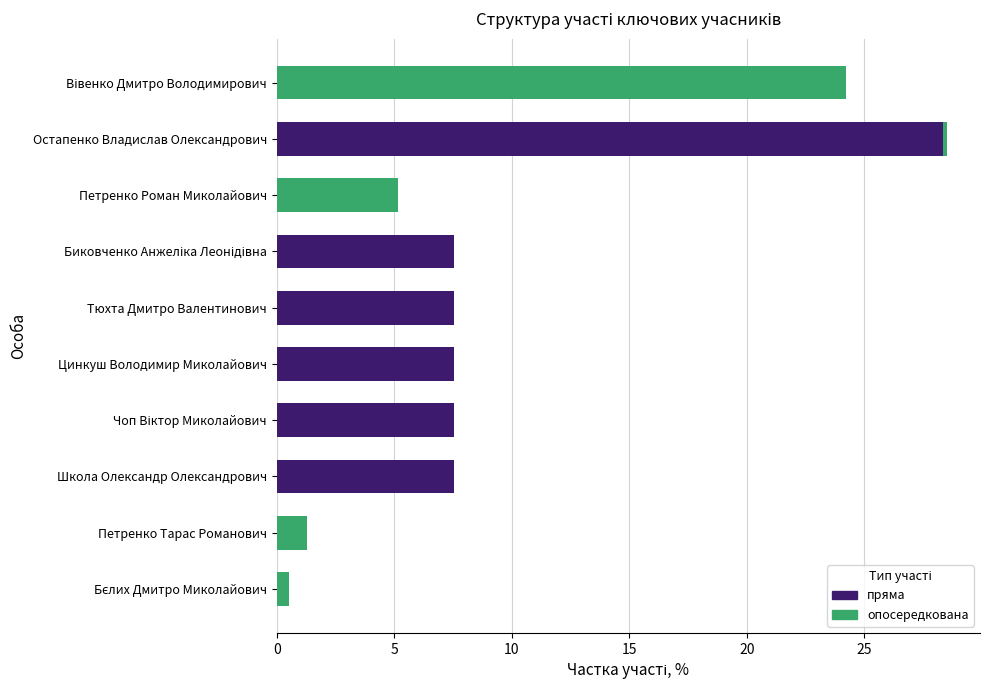

The пряма series shows -10.0 at Петренко Тарас Романович. True or false?

False